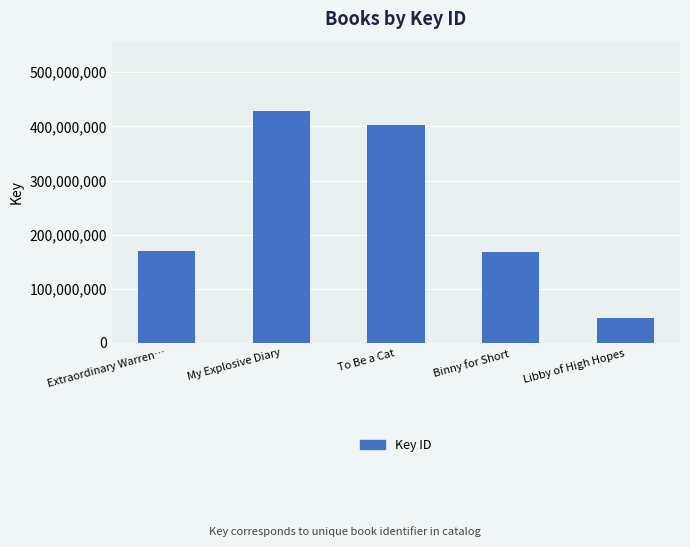

Which label corresponds to the smallest value in the chart?

Libby of High Hopes